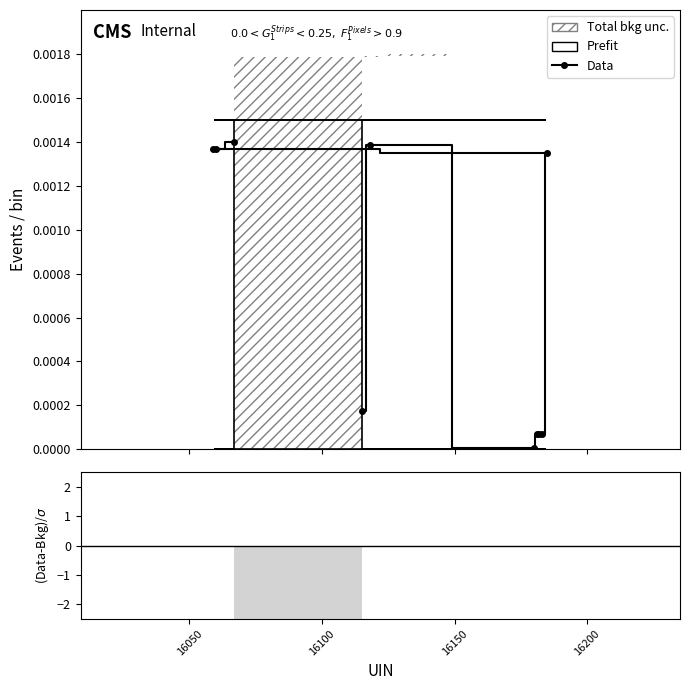

How many categories are shown in the chart?

10